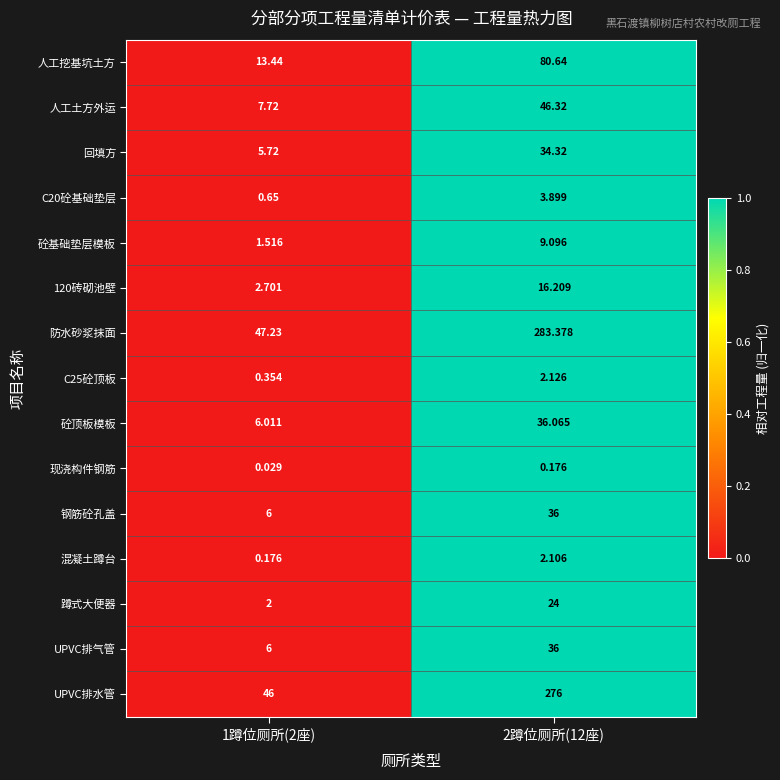

Count the number of categories in the chart.

2